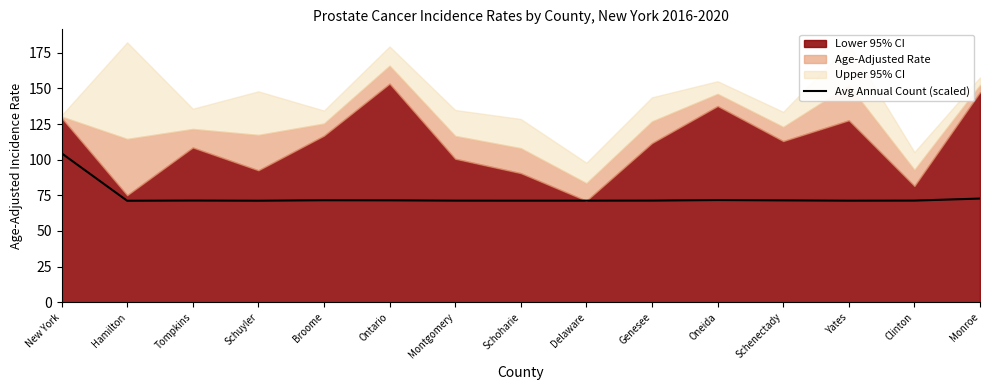

True or false: the data shows 125.9 at Monroe.

False